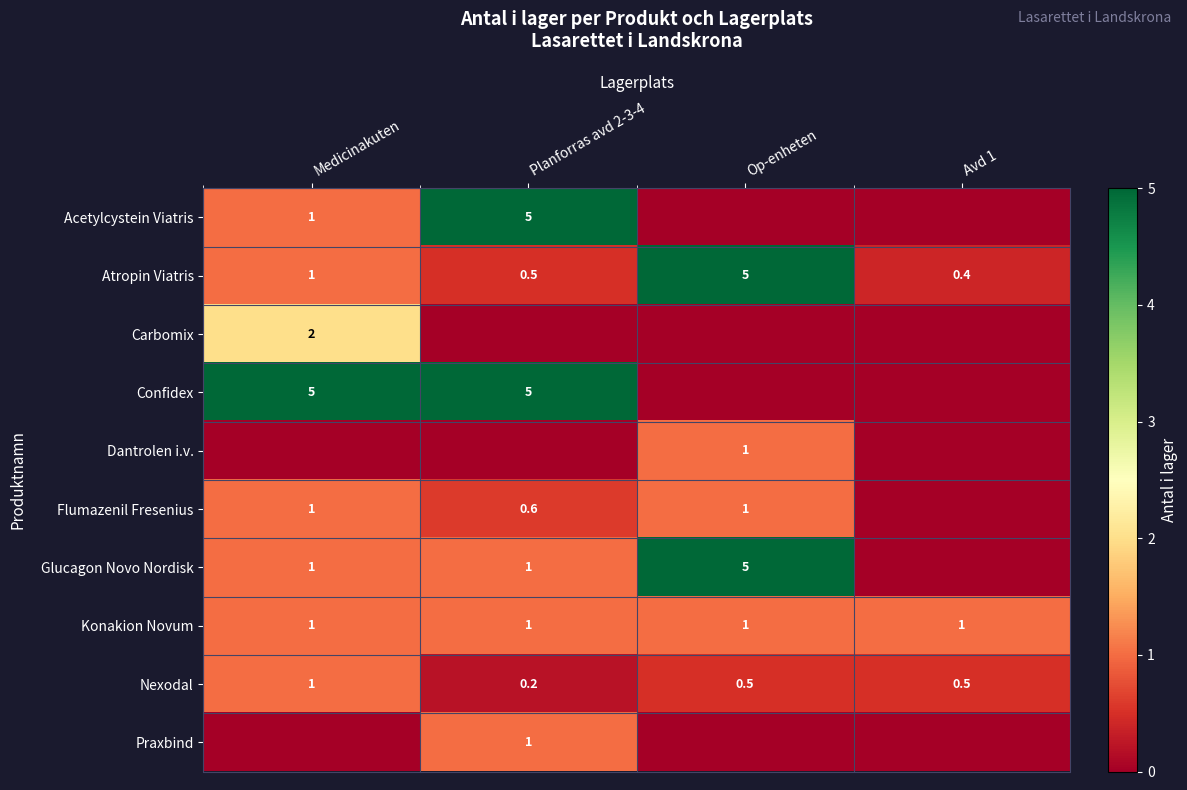

What is the sum of all Konakion Novum values?

4.0